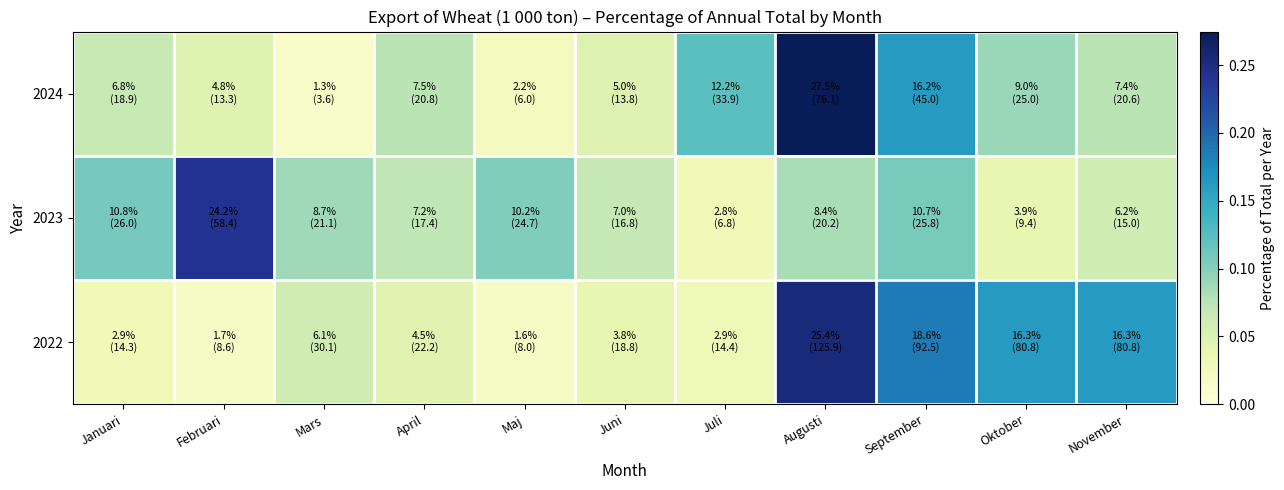

Reading left to right, list all the values displayed in this chart.

2024: Januari=0.1	Februari=0.0	Mars=0.0	April=0.1	Maj=0.0	Juni=0.0	Juli=0.1	Augusti=0.3	September=0.2	Oktober=0.1	November=0.1
2023: Januari=0.1	Februari=0.2	Mars=0.1	April=0.1	Maj=0.1	Juni=0.1	Juli=0.0	Augusti=0.1	September=0.1	Oktober=0.0	November=0.1
2022: Januari=0.0	Februari=0.0	Mars=0.1	April=0.0	Maj=0.0	Juni=0.0	Juli=0.0	Augusti=0.3	September=0.2	Oktober=0.2	November=0.2